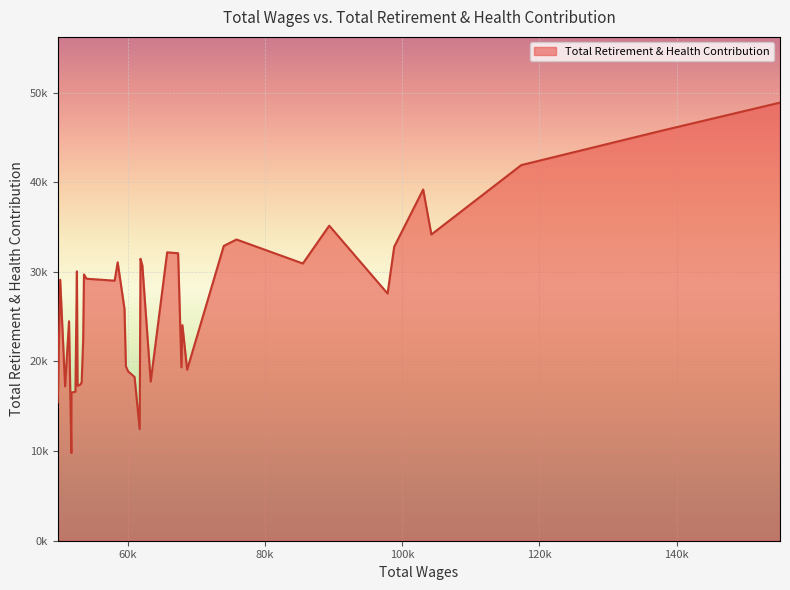

What is the maximum value shown in the chart?

48888